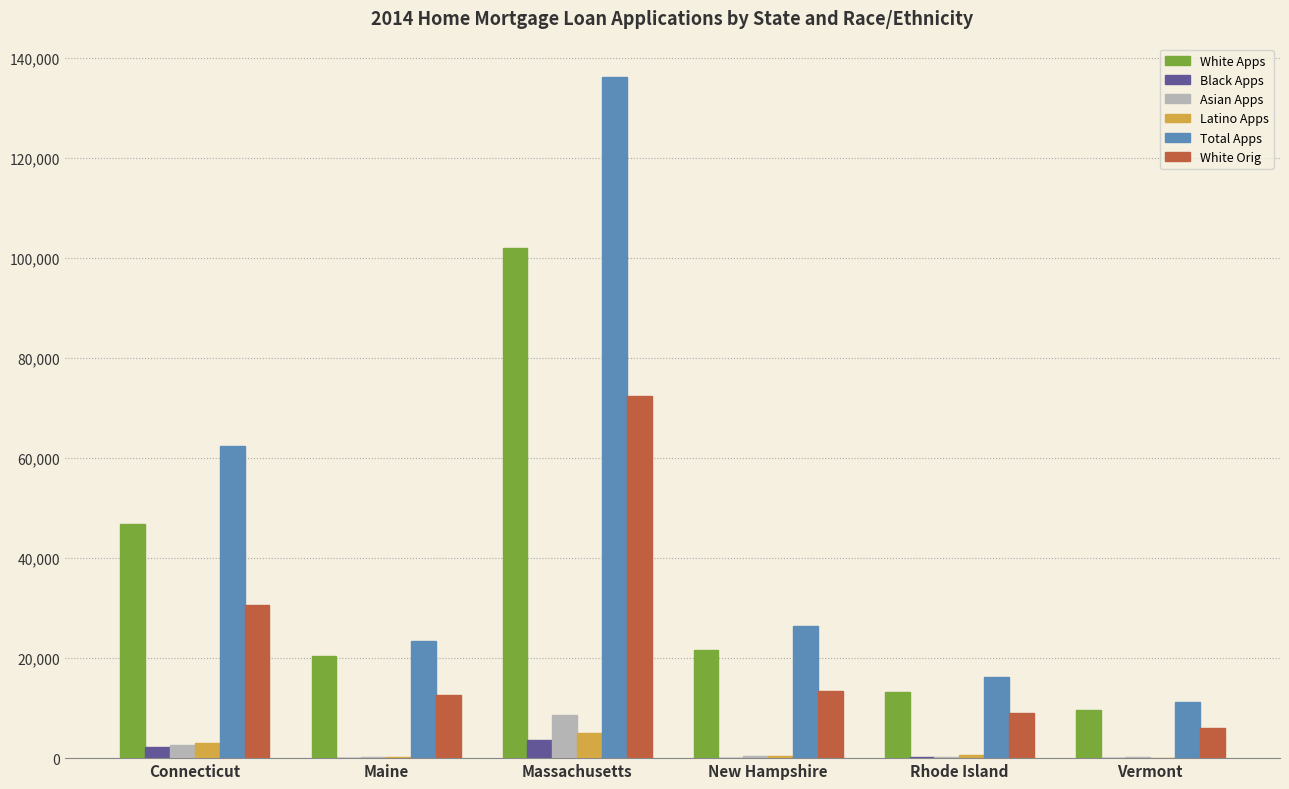

Count the number of categories in the chart.

6